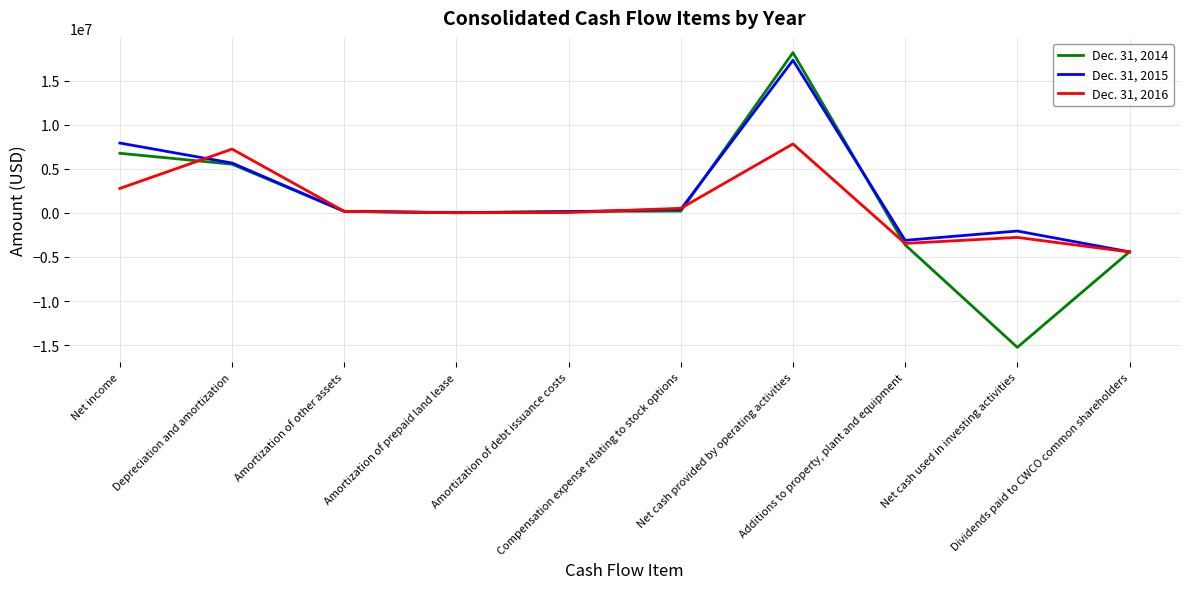

Rank the series by their maximum value, from lowest to highest.

Dec. 31, 2016, Dec. 31, 2015, Dec. 31, 2014